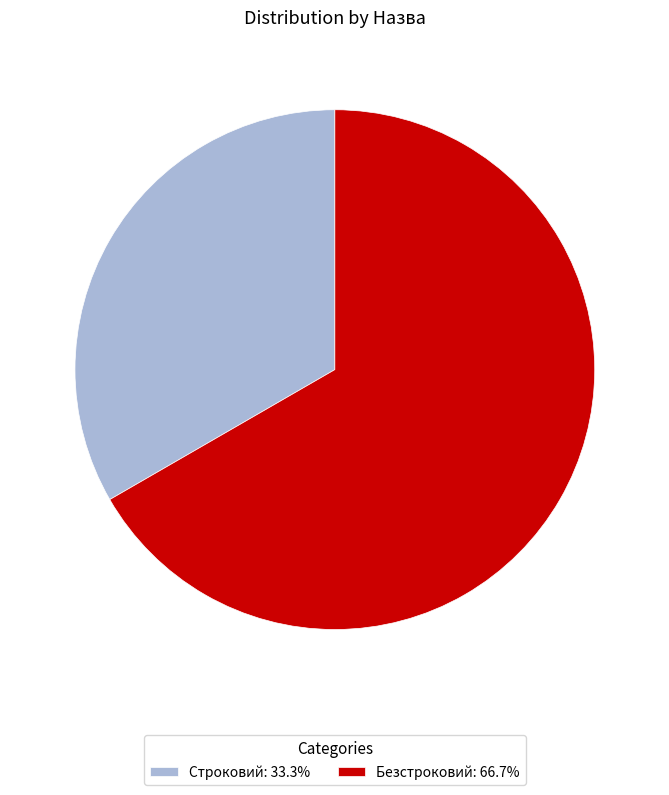

Combined, do Строковий: 33.3% and Безстроковий: 66.7% account for over 50%?

Yes